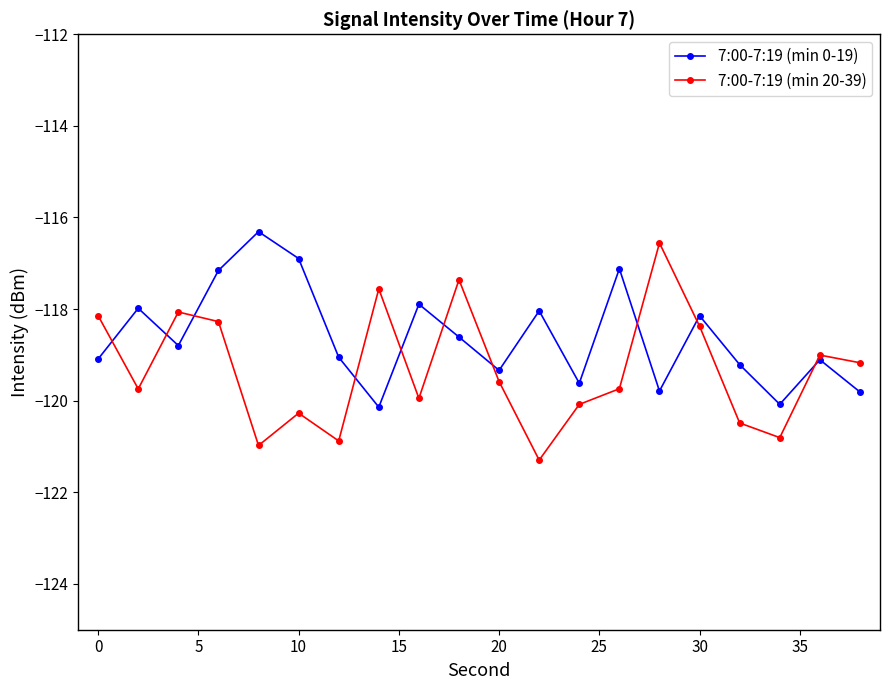

True or false: 7:00-7:19 (min 20-39) has more than 0 points higher than both neighbors.

True